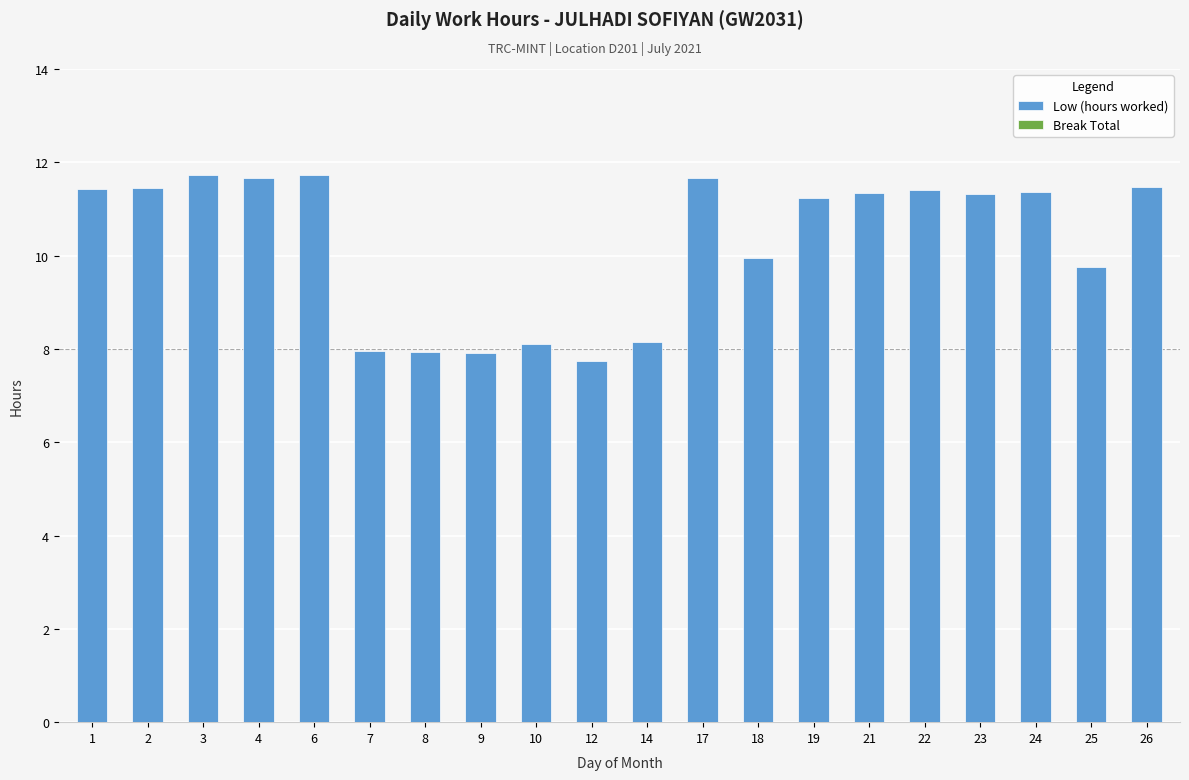

Read the value at 4.

11.7